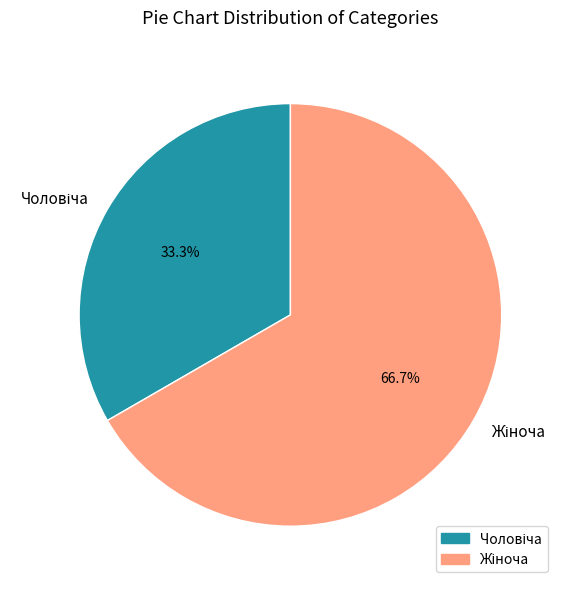

Is there any slice that represents more than half of the pie?

Yes